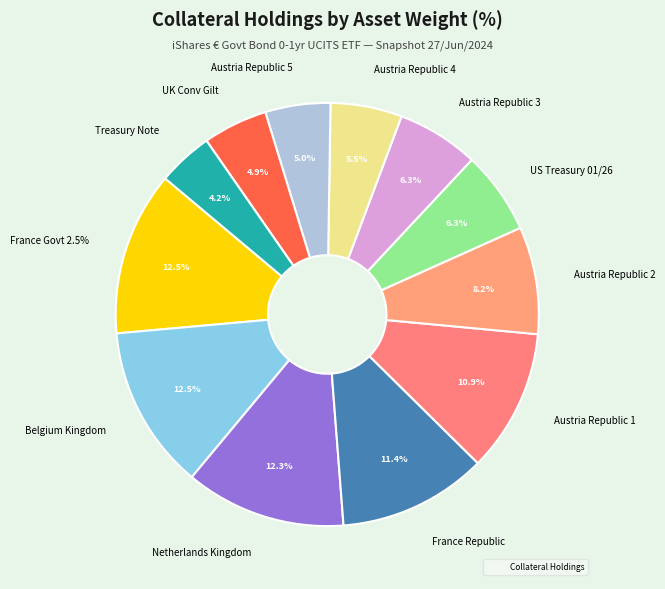

What percentage is the US Treasury 01/26 slice, to the nearest percent?

6%